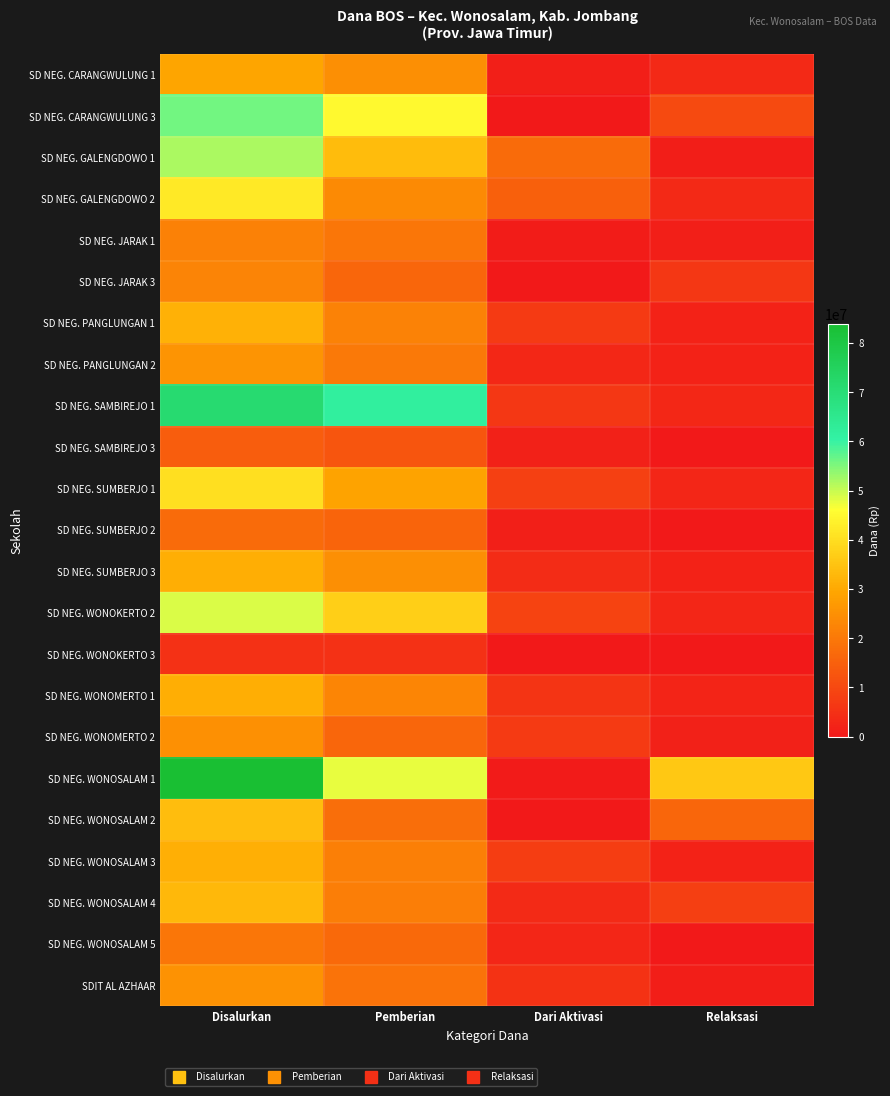

What is the total value across all series at Disalurkan?

792225000